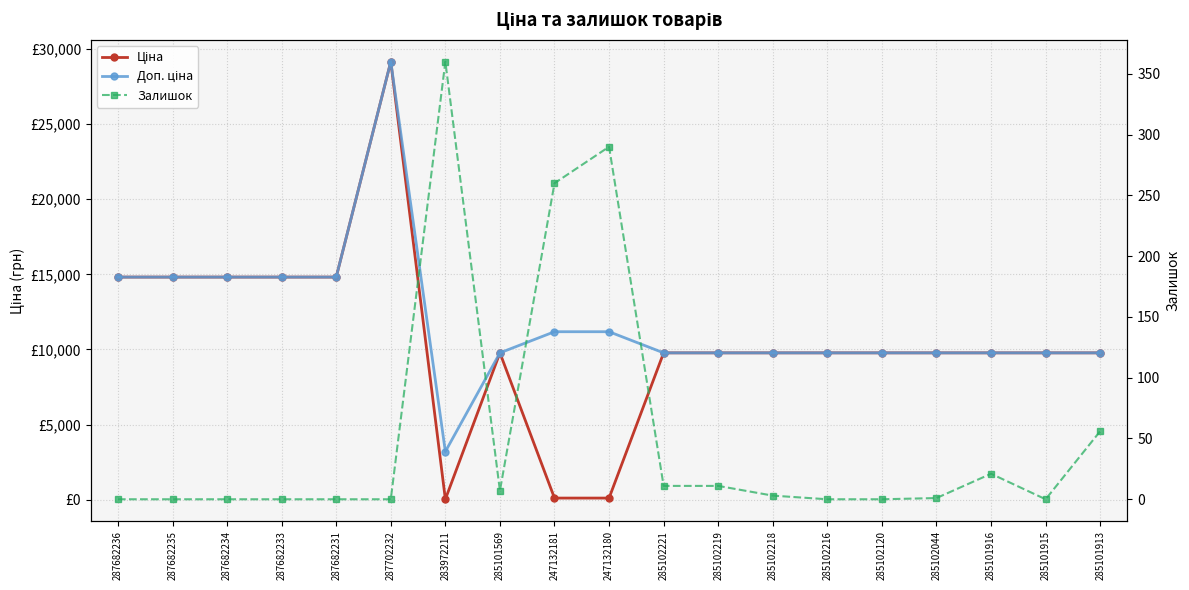

How many distinct data groups are displayed?

3